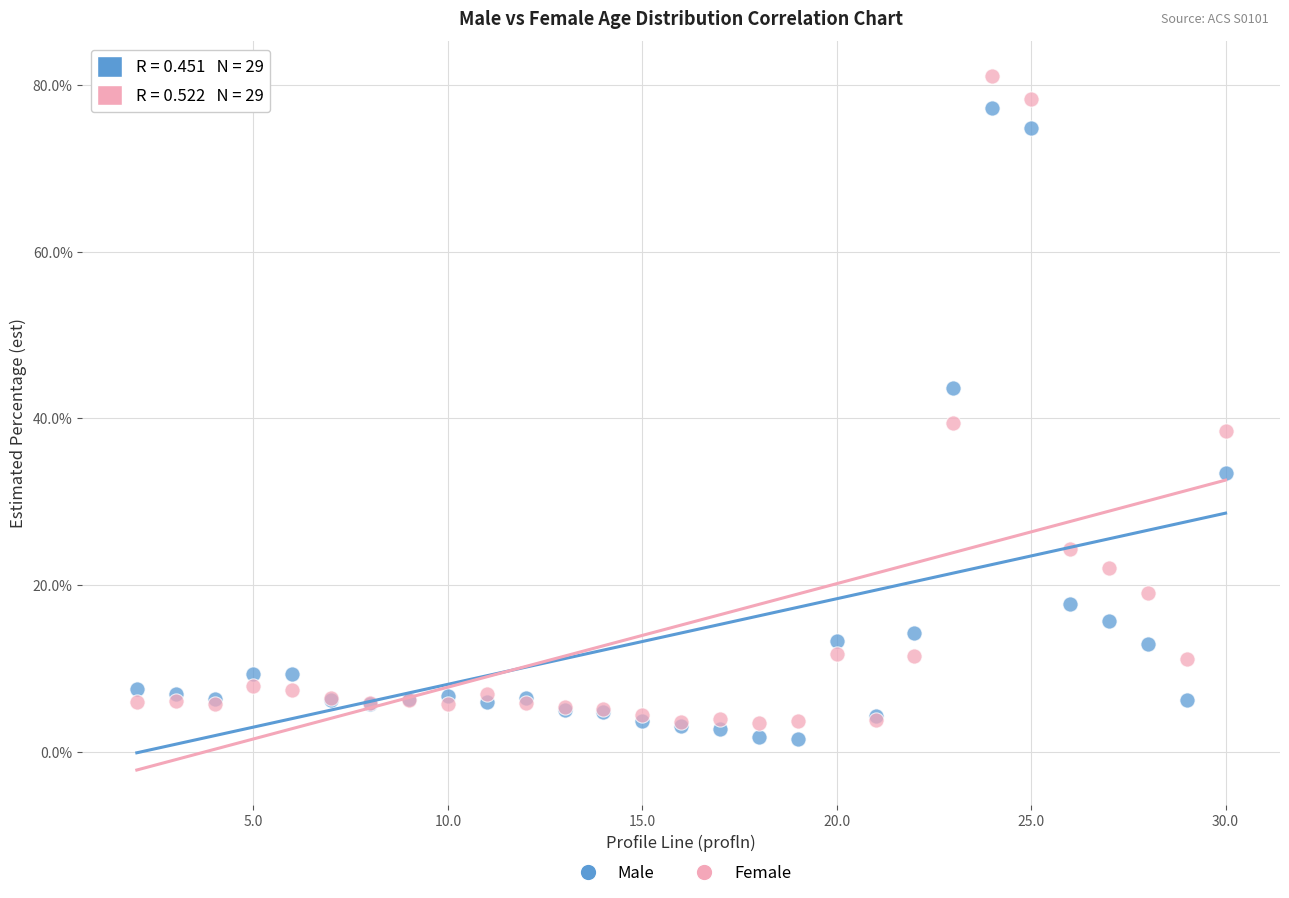

What are all the series names shown in the legend?

Male, Female